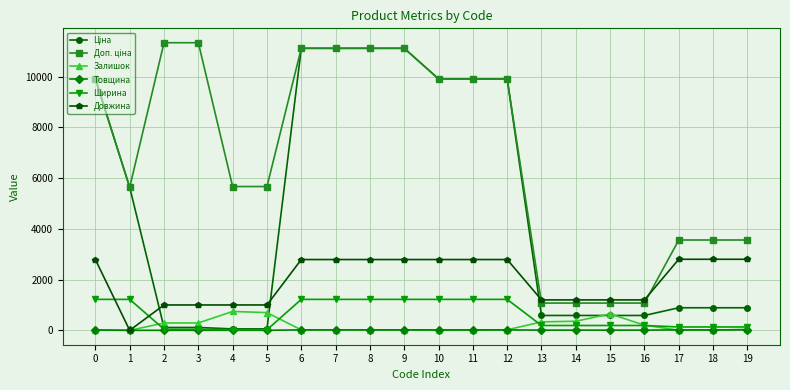

How many data points does each series have?

20